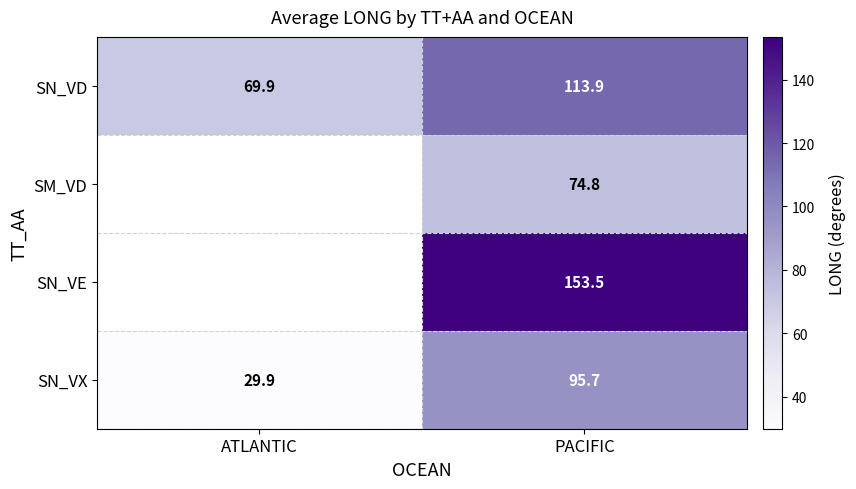

Which category has the highest value in the SN_VD series?

PACIFIC